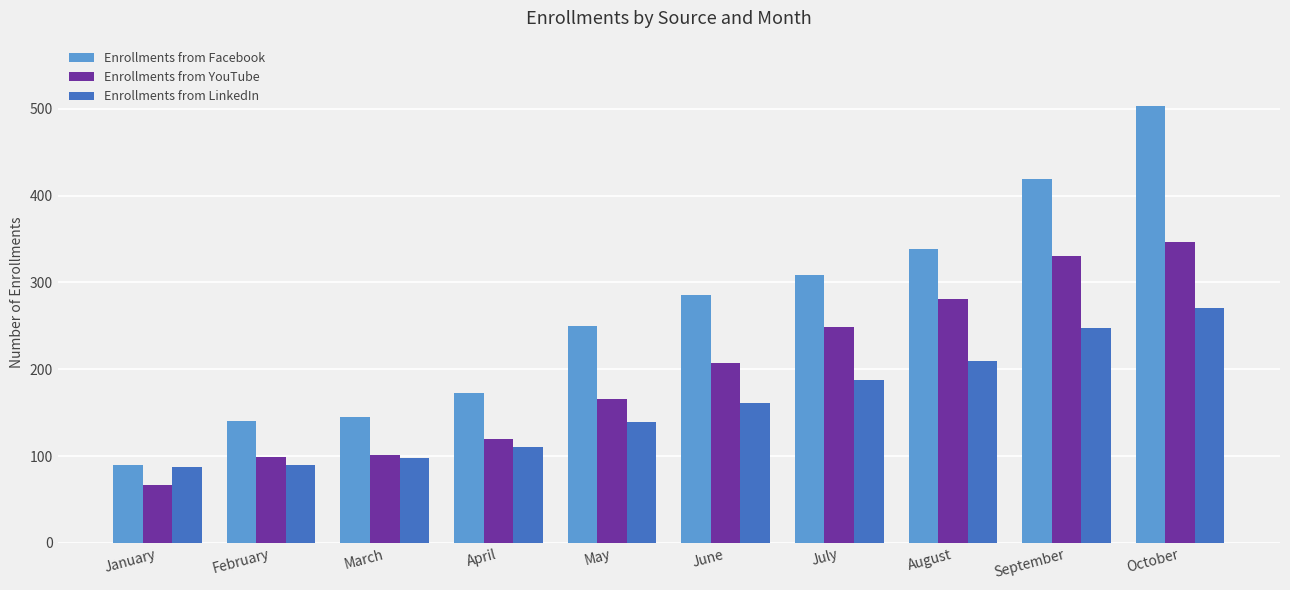

Which label corresponds to the smallest value in the chart?

January